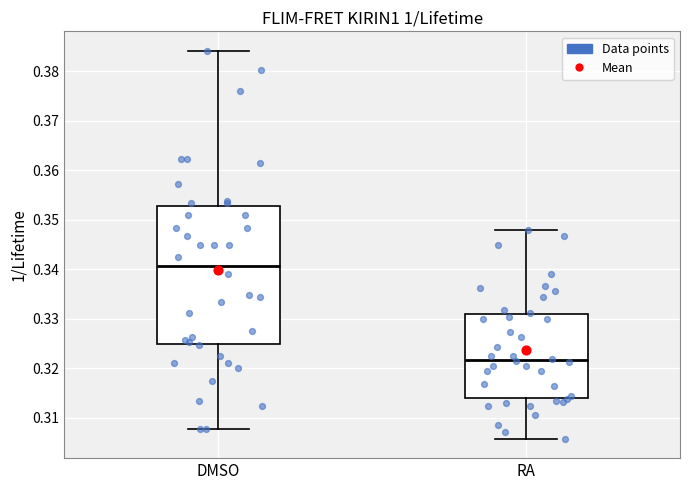

Reading left to right, read every box against the y-axis: the position of its median line, the range the box covers, and the ends of its whiskers. The values are not printed on the chart, so give them approximately, as read against the axis.

DMSO: median 0.341, box 0.325 to 0.353, whiskers 0.308 to 0.384
RA: median 0.322, box 0.314 to 0.331, whiskers 0.306 to 0.348